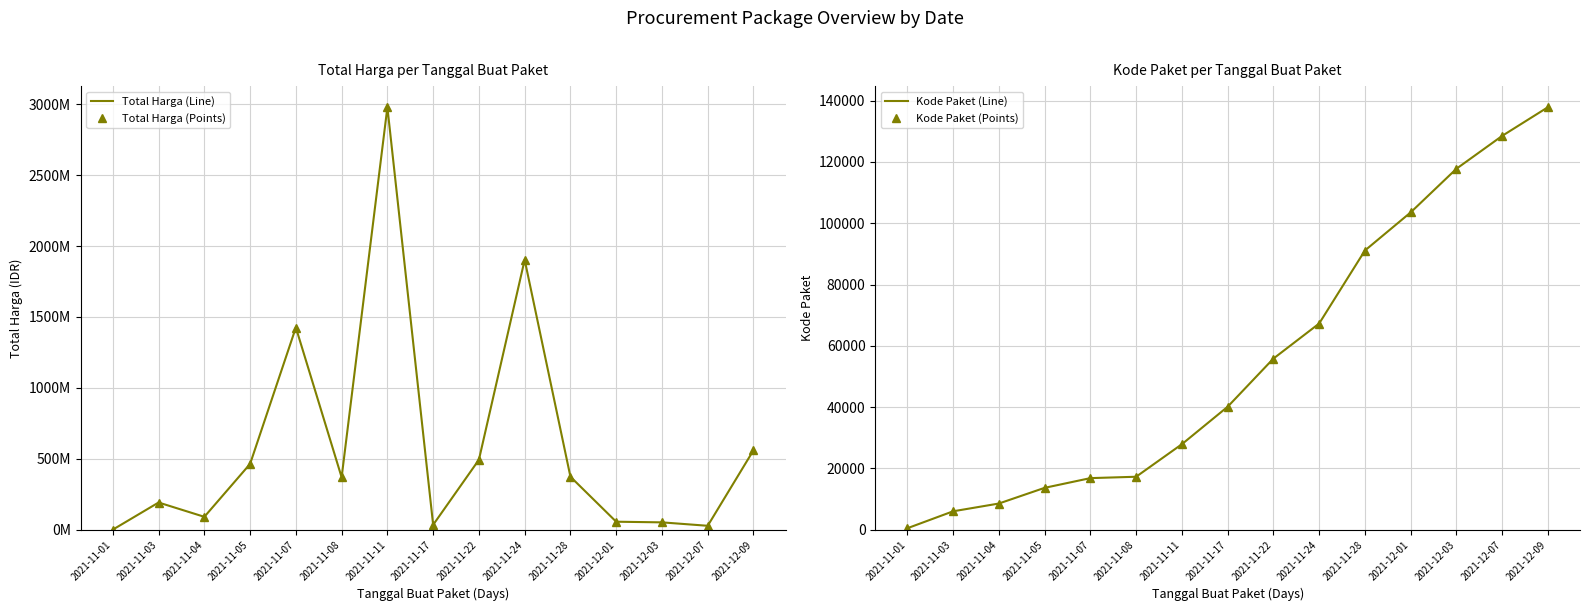

Which series changed the most between 2021-11-28 and 2021-12-03?

Total Harga (Line)